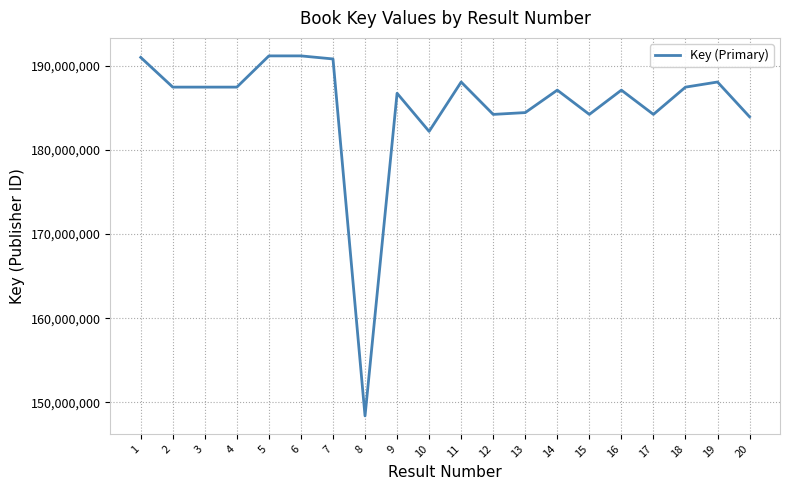

True or false: the data shows 120216426 at 7.

False